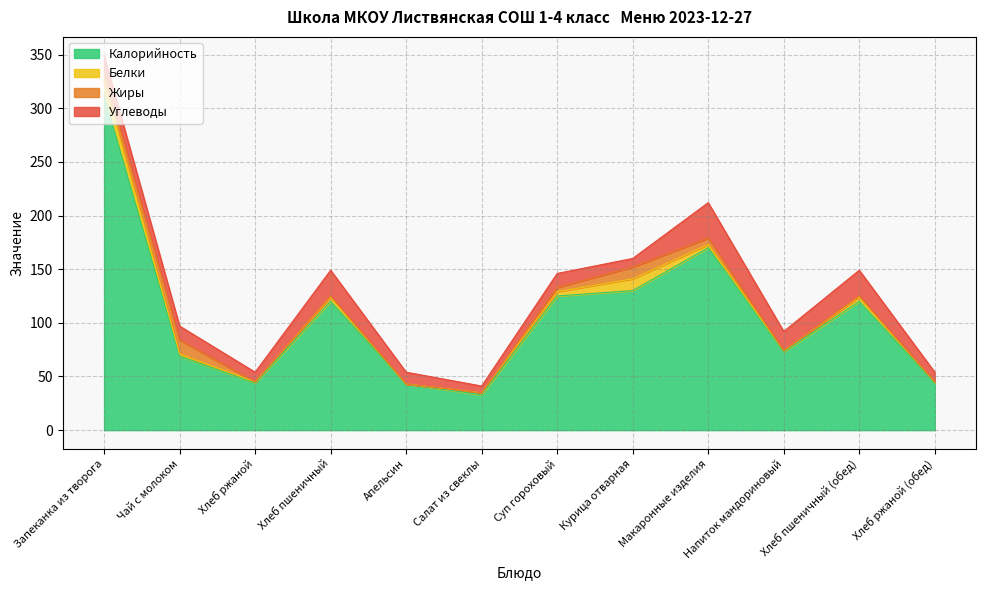

True or false: Углеводы has a value of 41.7 at Хлеб пшеничный (обед).

False